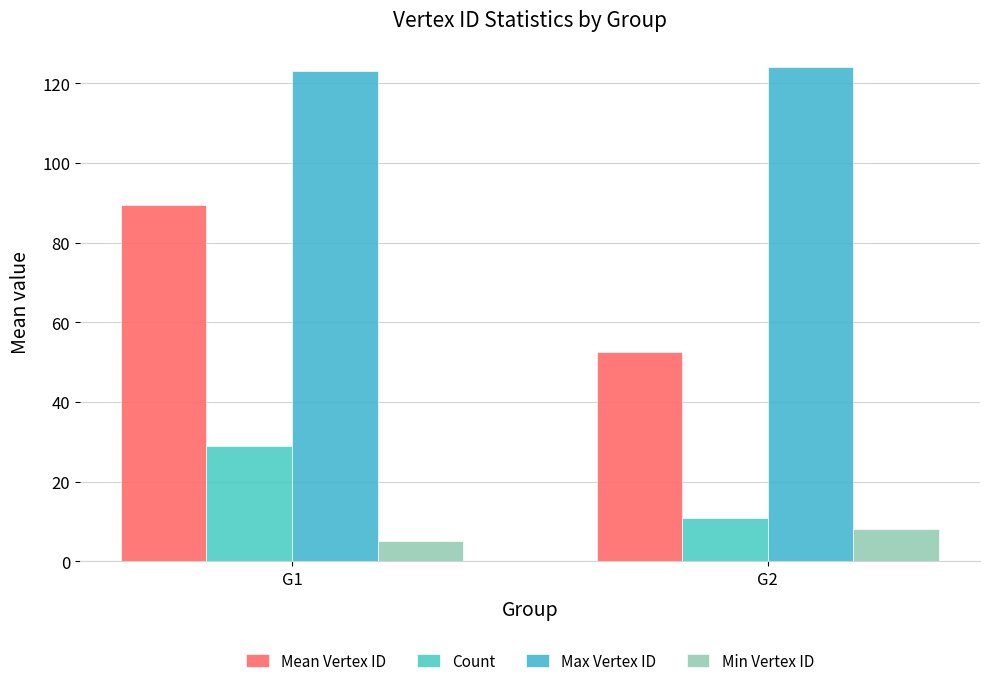

Reading left to right, list all the values displayed in this chart.

Mean Vertex ID: G1=89.4	G2=52.5
Count: G1=29.0	G2=11.0
Max Vertex ID: G1=123.0	G2=124.0
Min Vertex ID: G1=5.0	G2=8.0